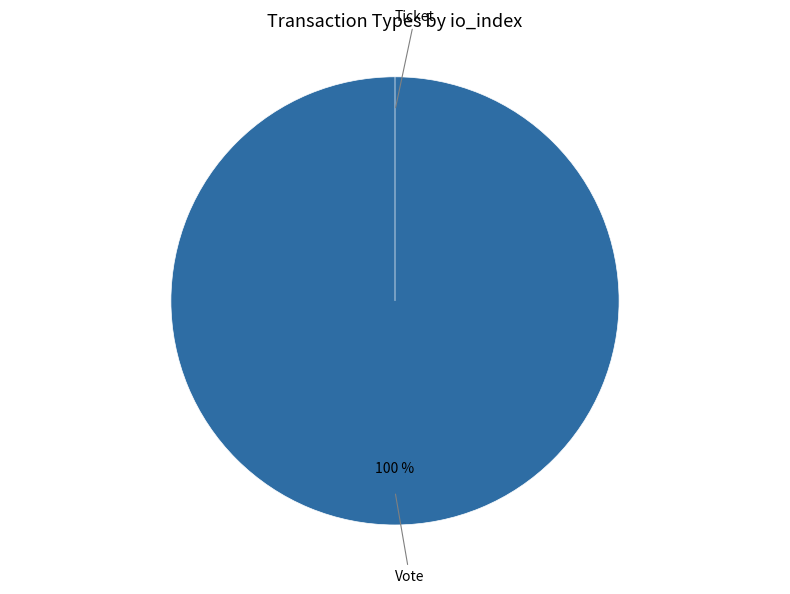

What is the change in value from Vote to Ticket?

-1